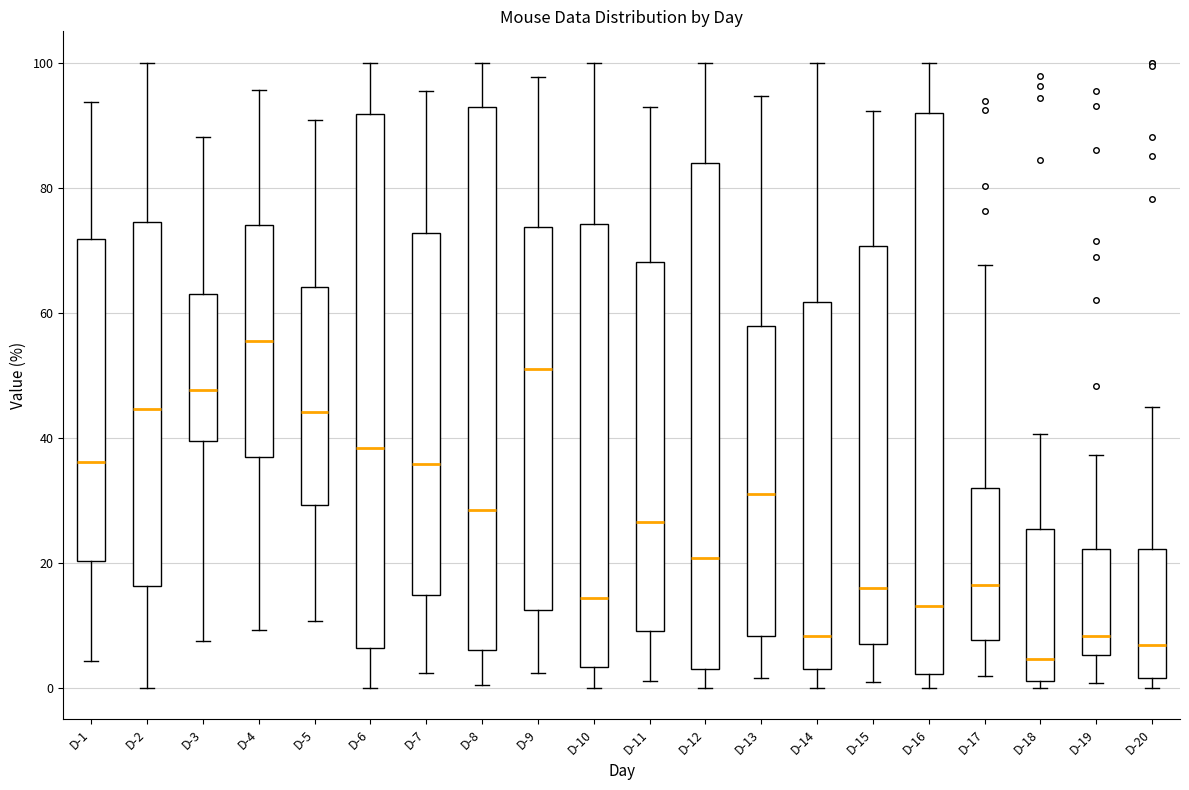

Reading left to right, transcribe this box plot: for each box, give where its median line is, the range the box spans, and where its two whiskers end, as read against the y-axis. The values are not printed on the chart, so give them approximately, as read against the axis.

D-1: median 36, box 20 to 72, whiskers 4 to 94
D-2: median 44, box 16 to 74, whiskers 0 to 100
D-3: median 48, box 40 to 62, whiskers 8 to 88
D-4: median 56, box 36 to 74, whiskers 10 to 96
D-5: median 44, box 30 to 64, whiskers 10 to 90
D-6: median 38, box 6 to 92, whiskers 0 to 100
D-7: median 36, box 14 to 72, whiskers 2 to 96
D-8: median 28, box 6 to 92, whiskers 0 to 100
D-9: median 52, box 12 to 74, whiskers 2 to 98
D-10: median 14, box 4 to 74, whiskers 0 to 100
D-11: median 26, box 10 to 68, whiskers 2 to 92
D-12: median 20, box 4 to 84, whiskers 0 to 100
D-13: median 30, box 8 to 58, whiskers 2 to 94
D-14: median 8, box 4 to 62, whiskers 0 to 100
D-15: median 16, box 8 to 70, whiskers 0 to 92
D-16: median 14, box 2 to 92, whiskers 0 to 100
D-17: median 16, box 8 to 32, whiskers 2 to 68
D-18: median 4, box 2 to 26, whiskers 0 to 40
D-19: median 8, box 6 to 22, whiskers 0 to 38
D-20: median 6, box 2 to 22, whiskers 0 to 44